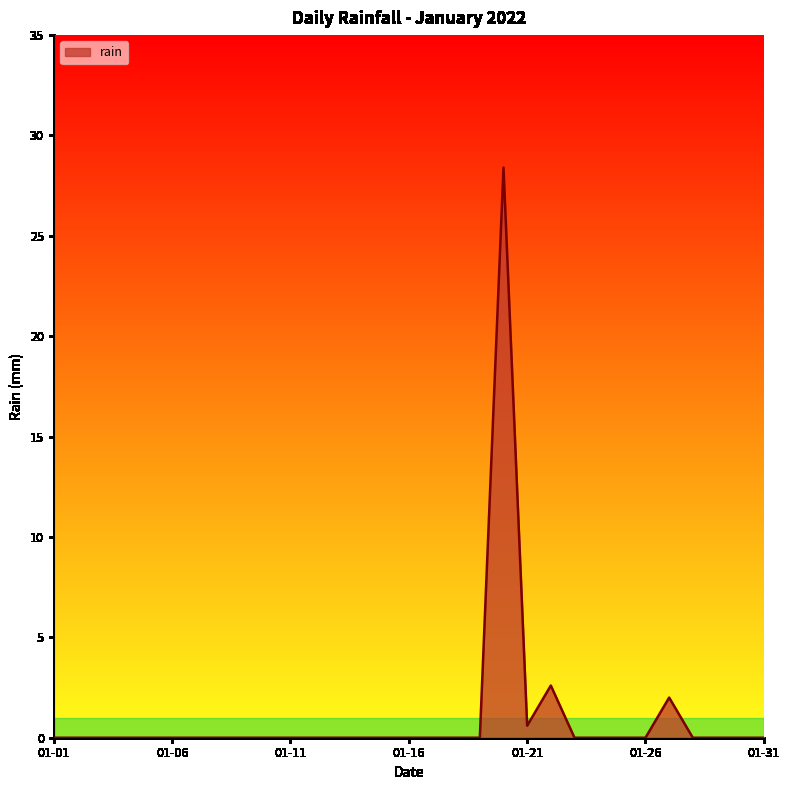

What is the difference between the maximum and minimum values?

28.4